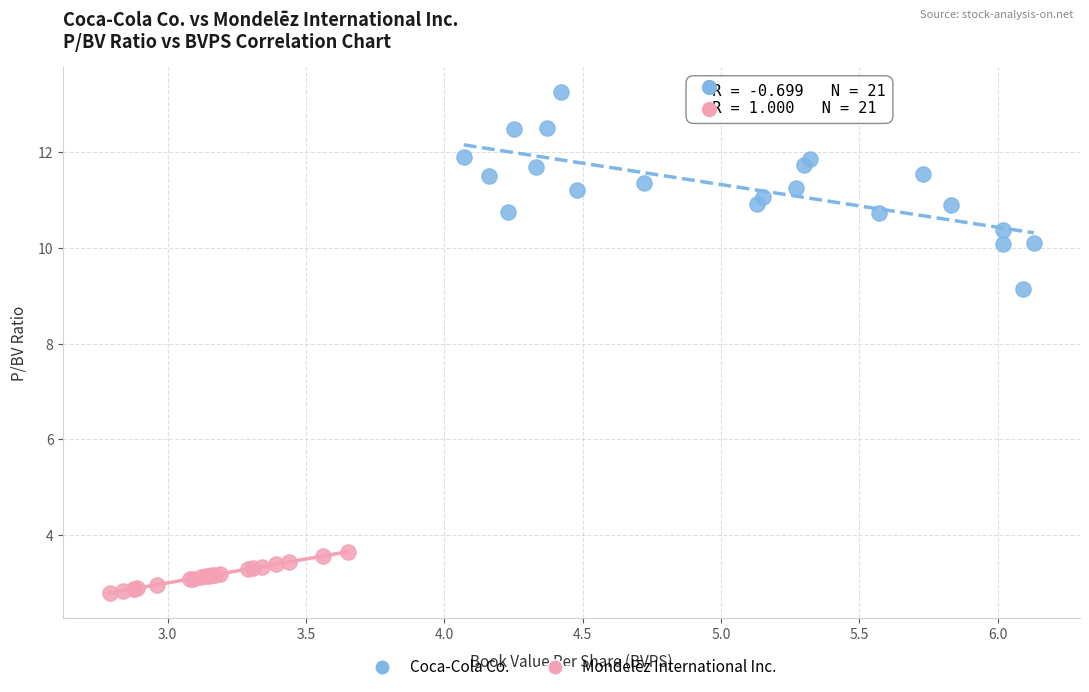

Which series contains the lowest Y value?

Mondelēz International Inc.